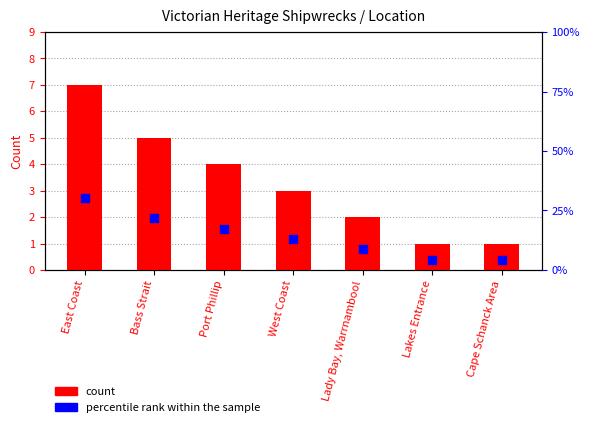

Which series has the largest total across all categories?

percentile rank within the sample